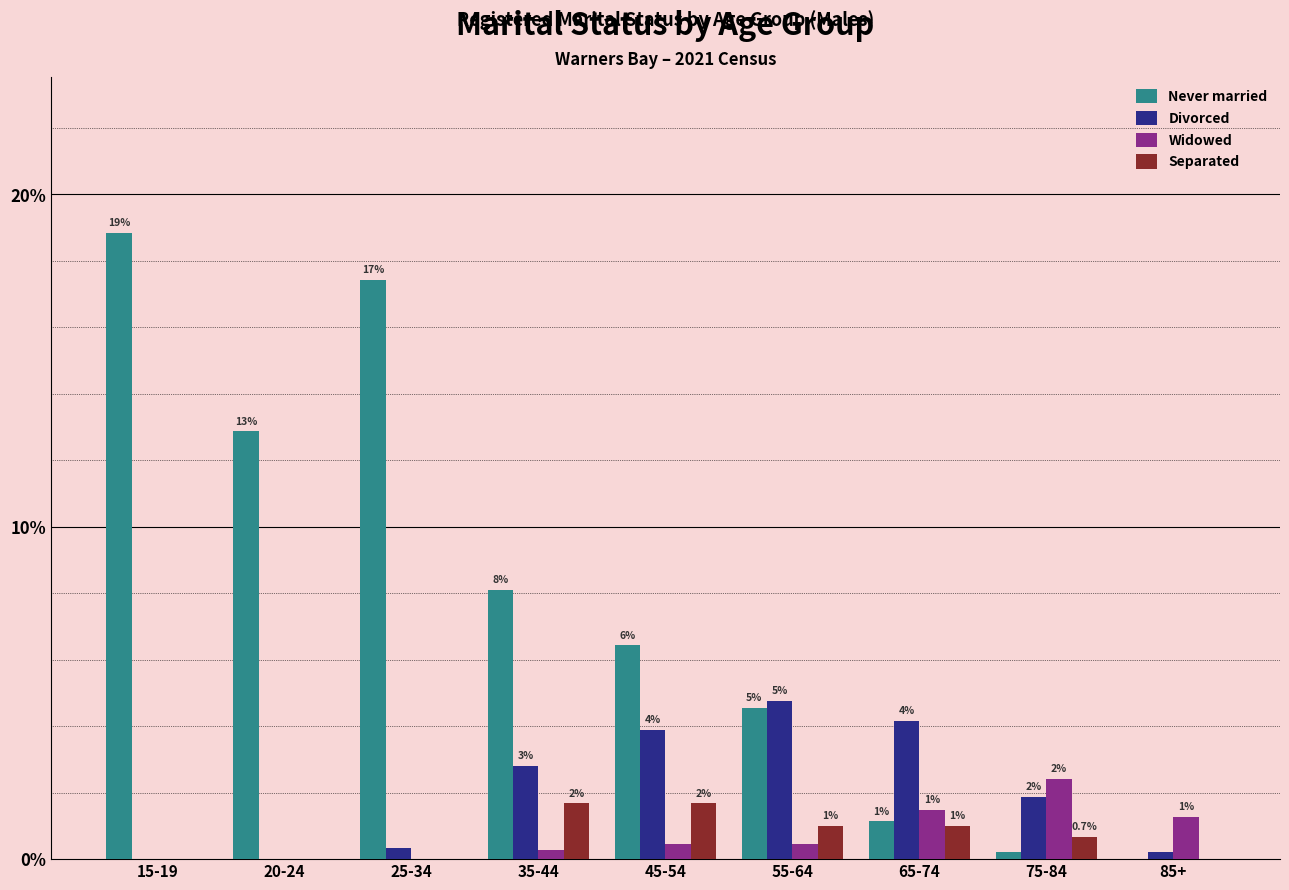

Which has a higher value, 45-54 or 55-64?

45-54